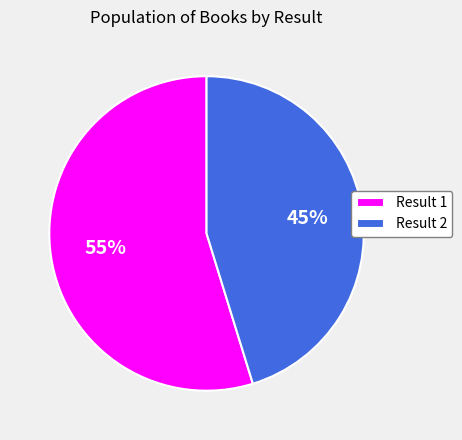

How many segments does this pie chart have?

2